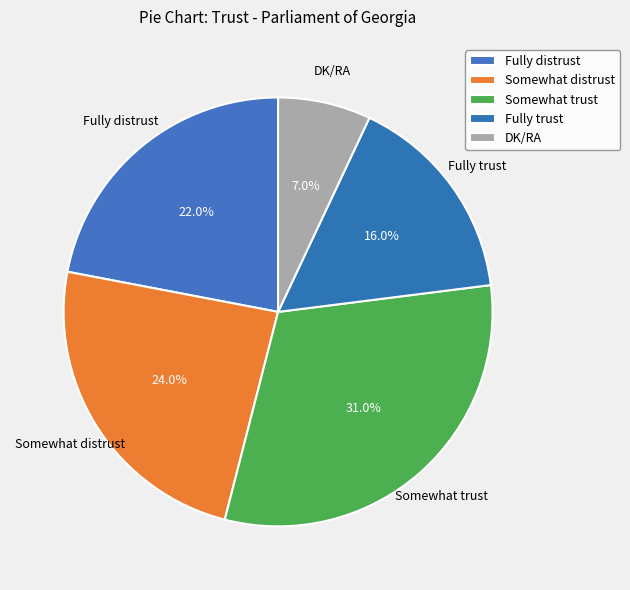

Does Fully trust account for over 50% of the chart?

No